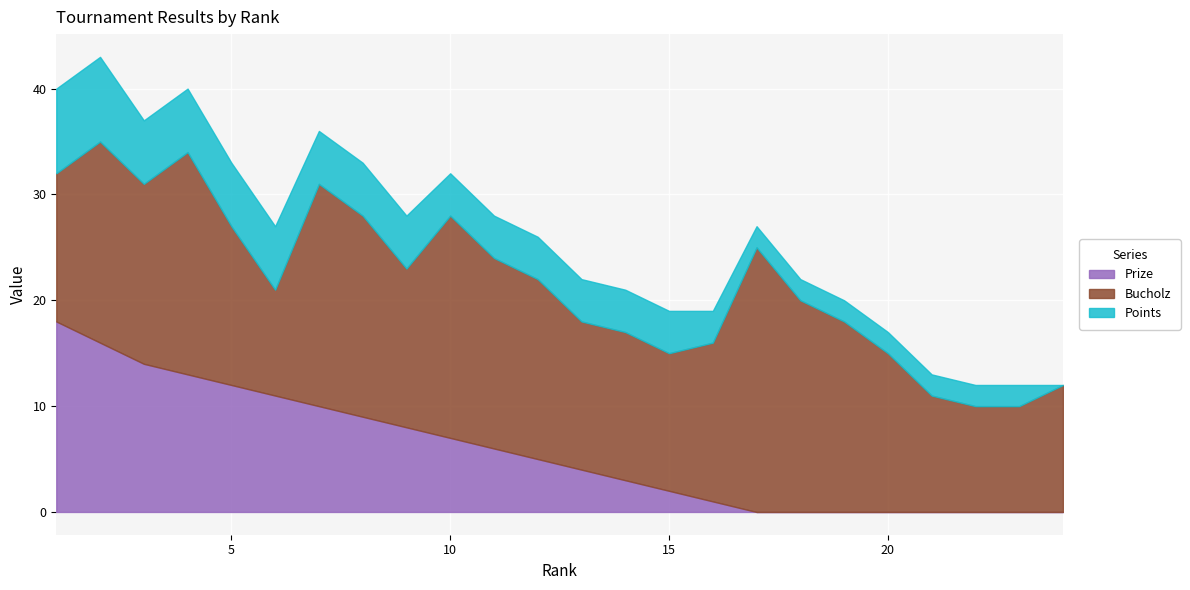

How many data points in Points are above 4?

9